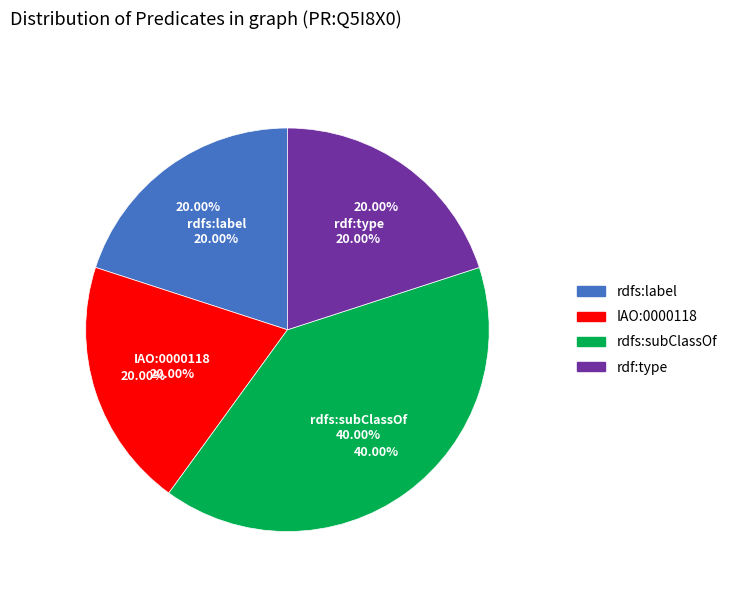

To the nearest percent, what percentage of the pie is rdfs:subClassOf?

40%